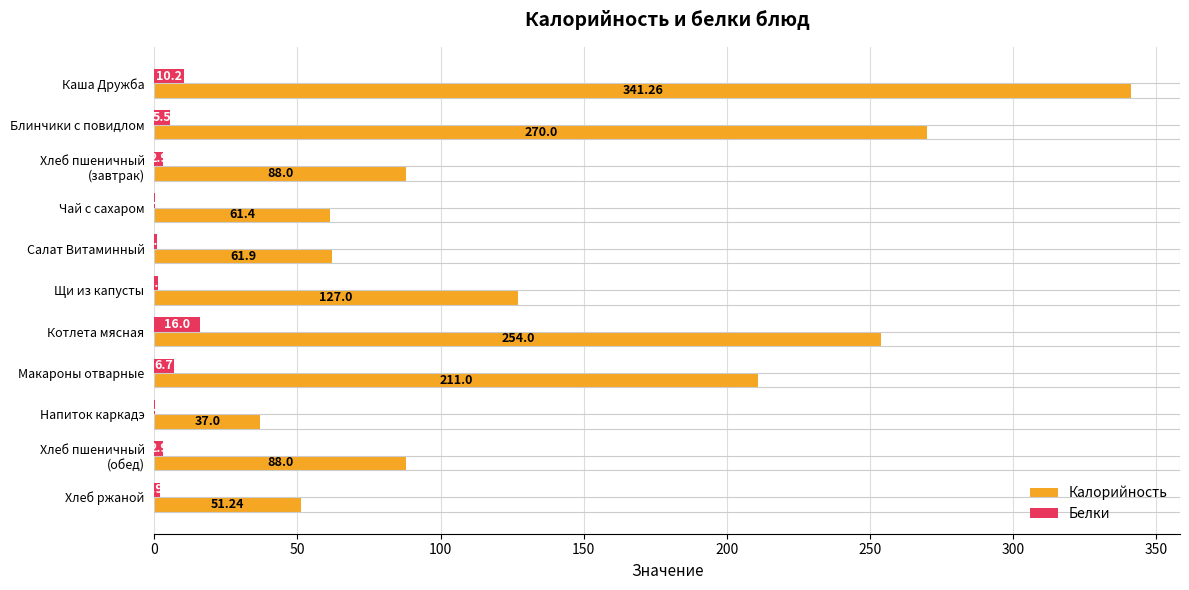

Which series changed the most between Блинчики с повидлом and Салат Витаминный?

Калорийность